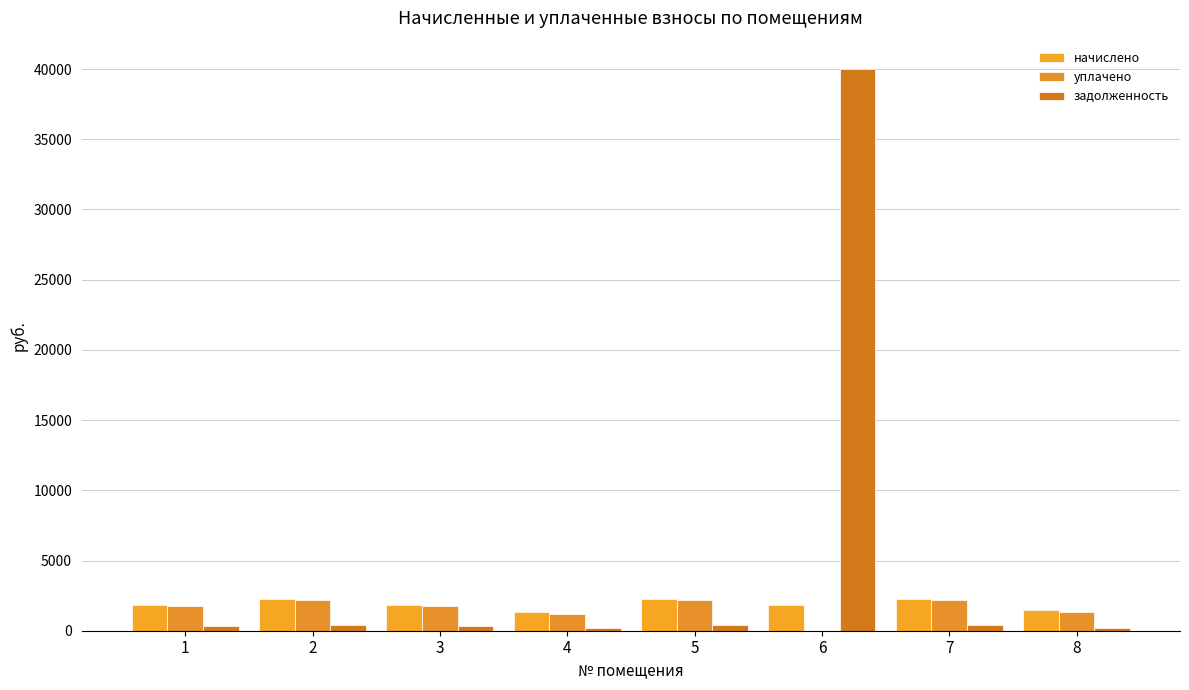

How many groups of bars are there?

8